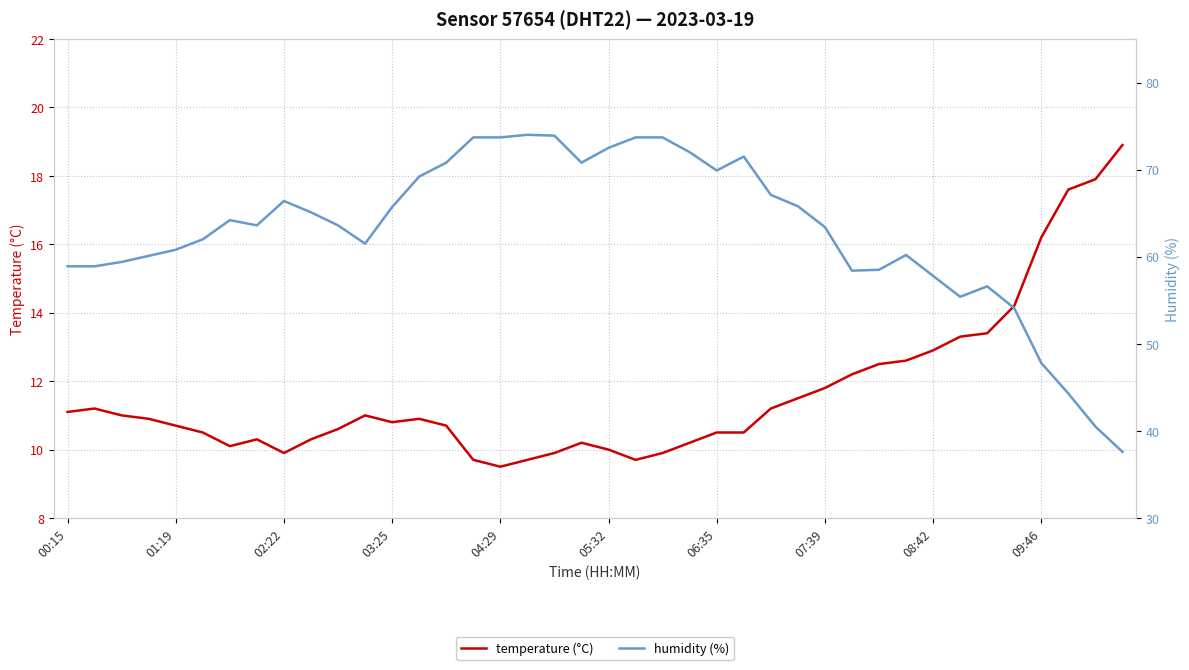

Which series changed the most between 02:22 and 36?

humidity (%)